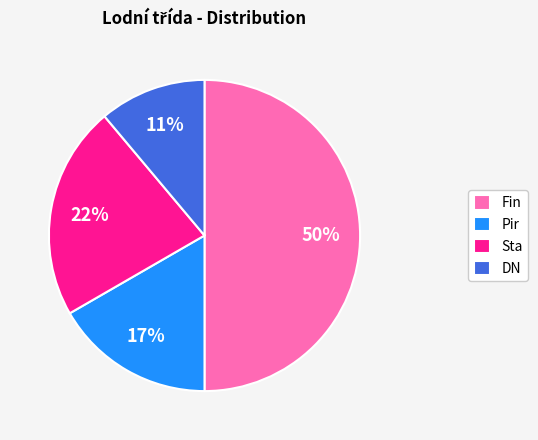

Between DN and Pir, which is larger?

Pir